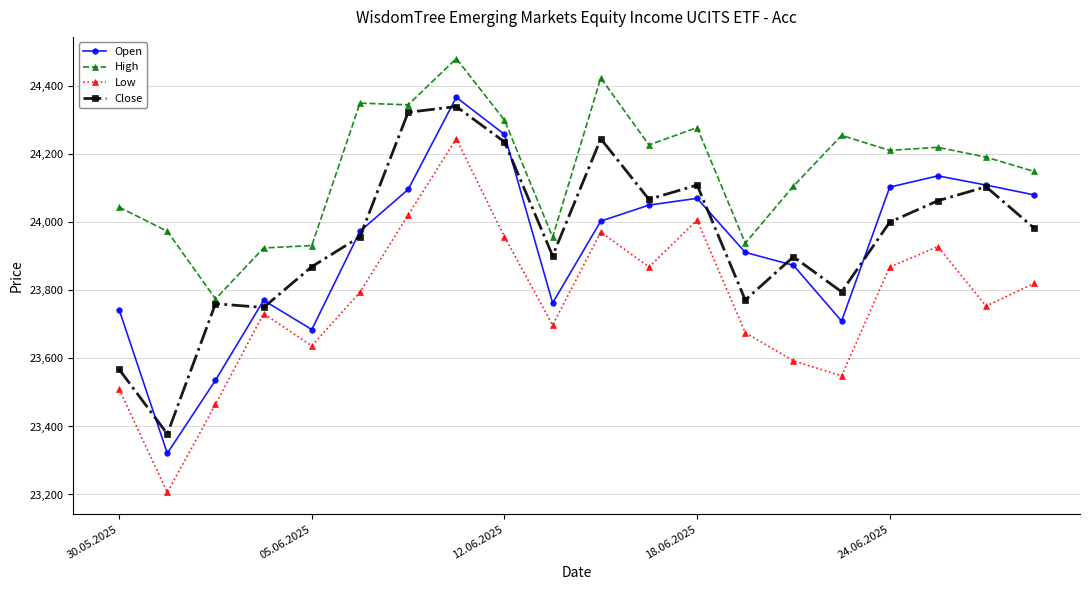

In Low, how many points are higher than both neighbors (excluding endpoints)?

5